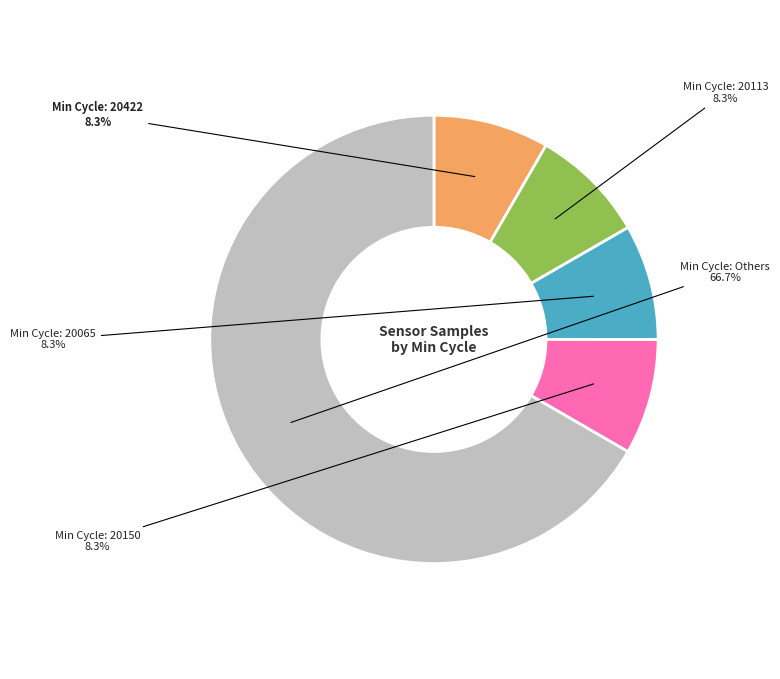

Does any single category account for the majority?

Yes